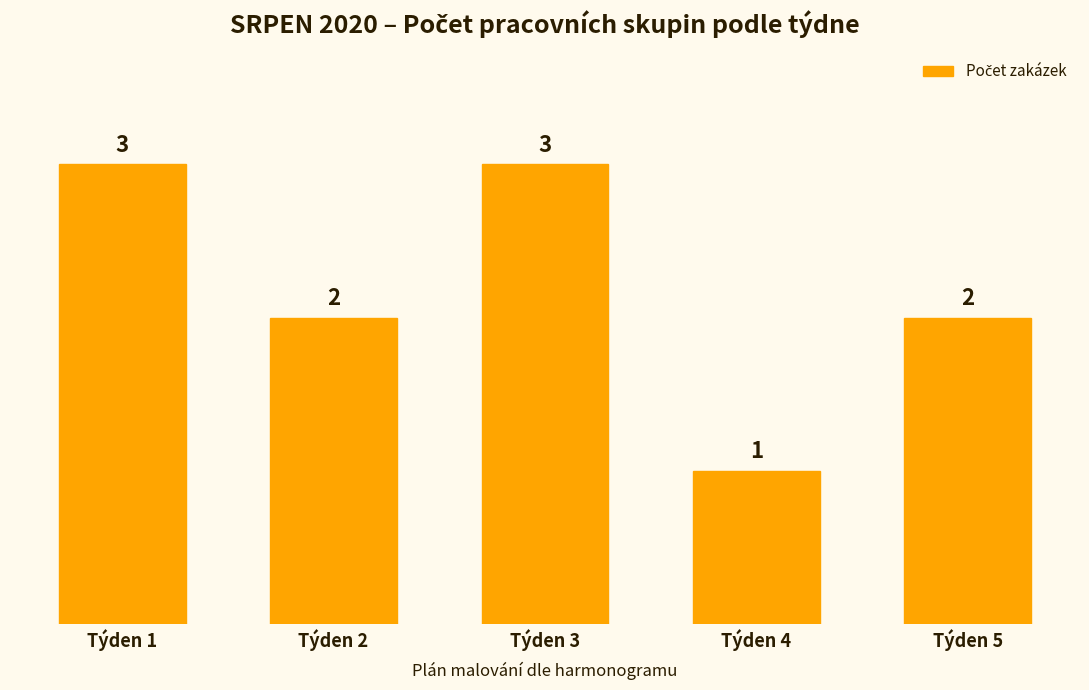

What is the difference between the maximum and minimum values?

2